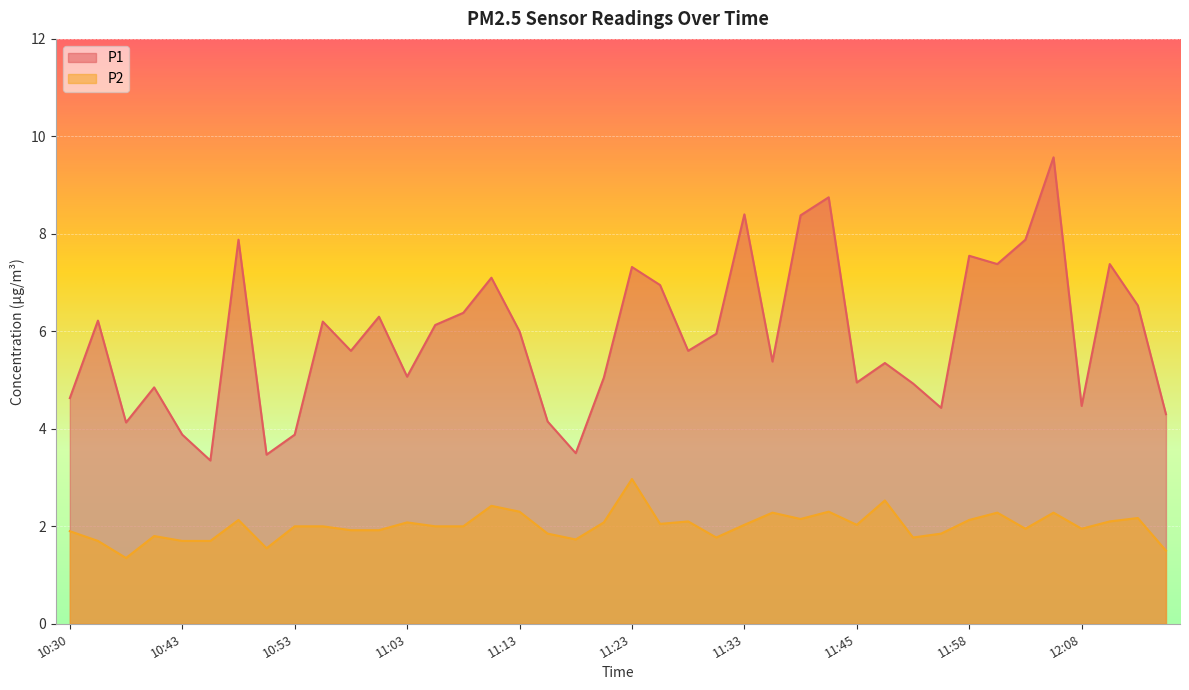

Read the P1 value at 12:10.

7.4